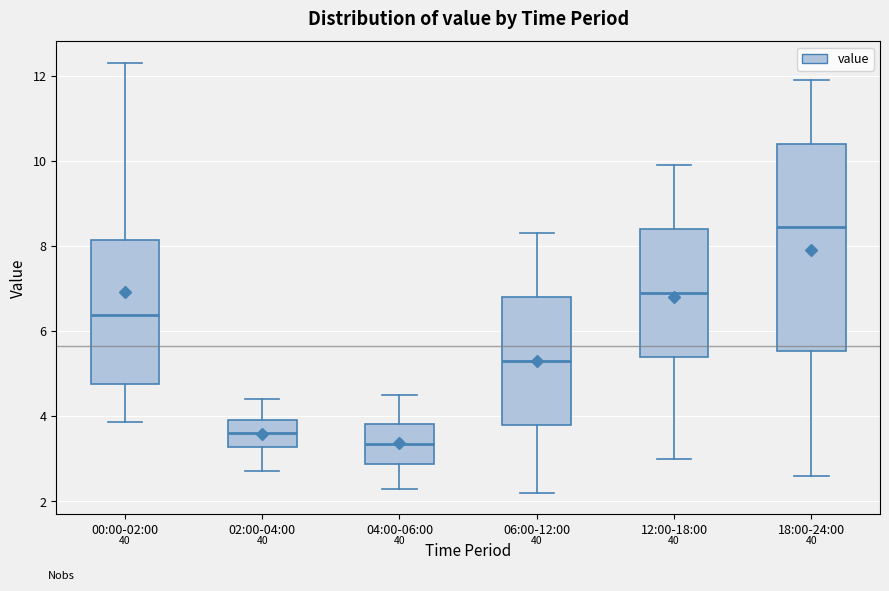

Where does the median line of the box for 06:00-12:00 sit on the y-axis? The values are not printed on the chart, so give them approximately, as read against the axis.

5.4